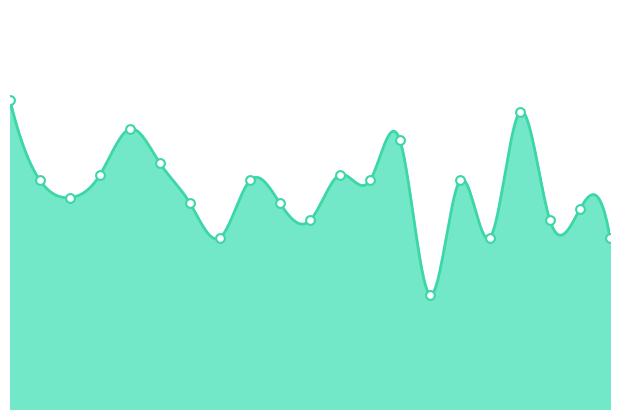

Approximately how many times larger is the value at 2003-06 compared to 2001-06?

1.0